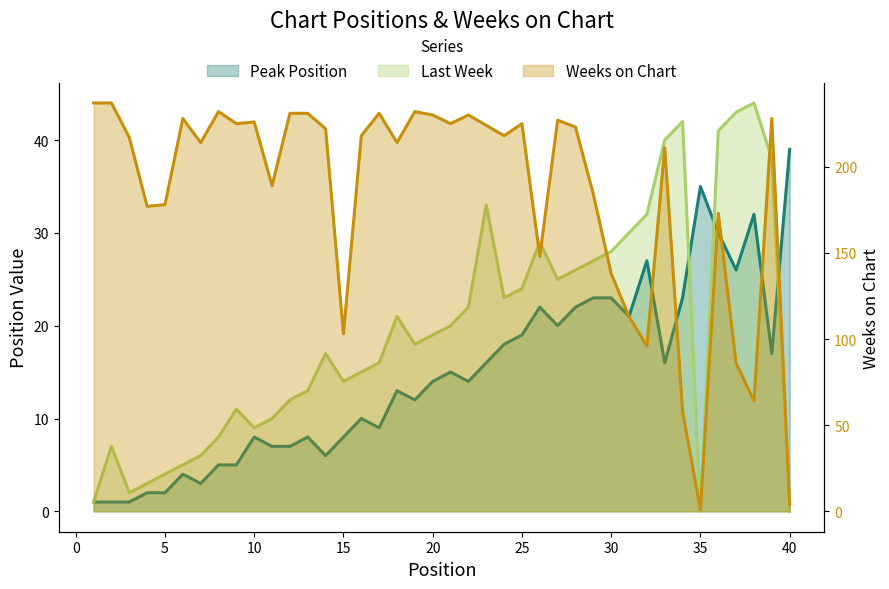

What is the sum of the Peak Position values at 28 and 9?

27